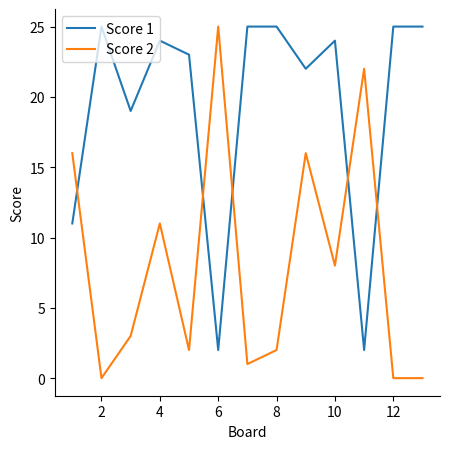

Which series has the largest total across all categories?

Score 1